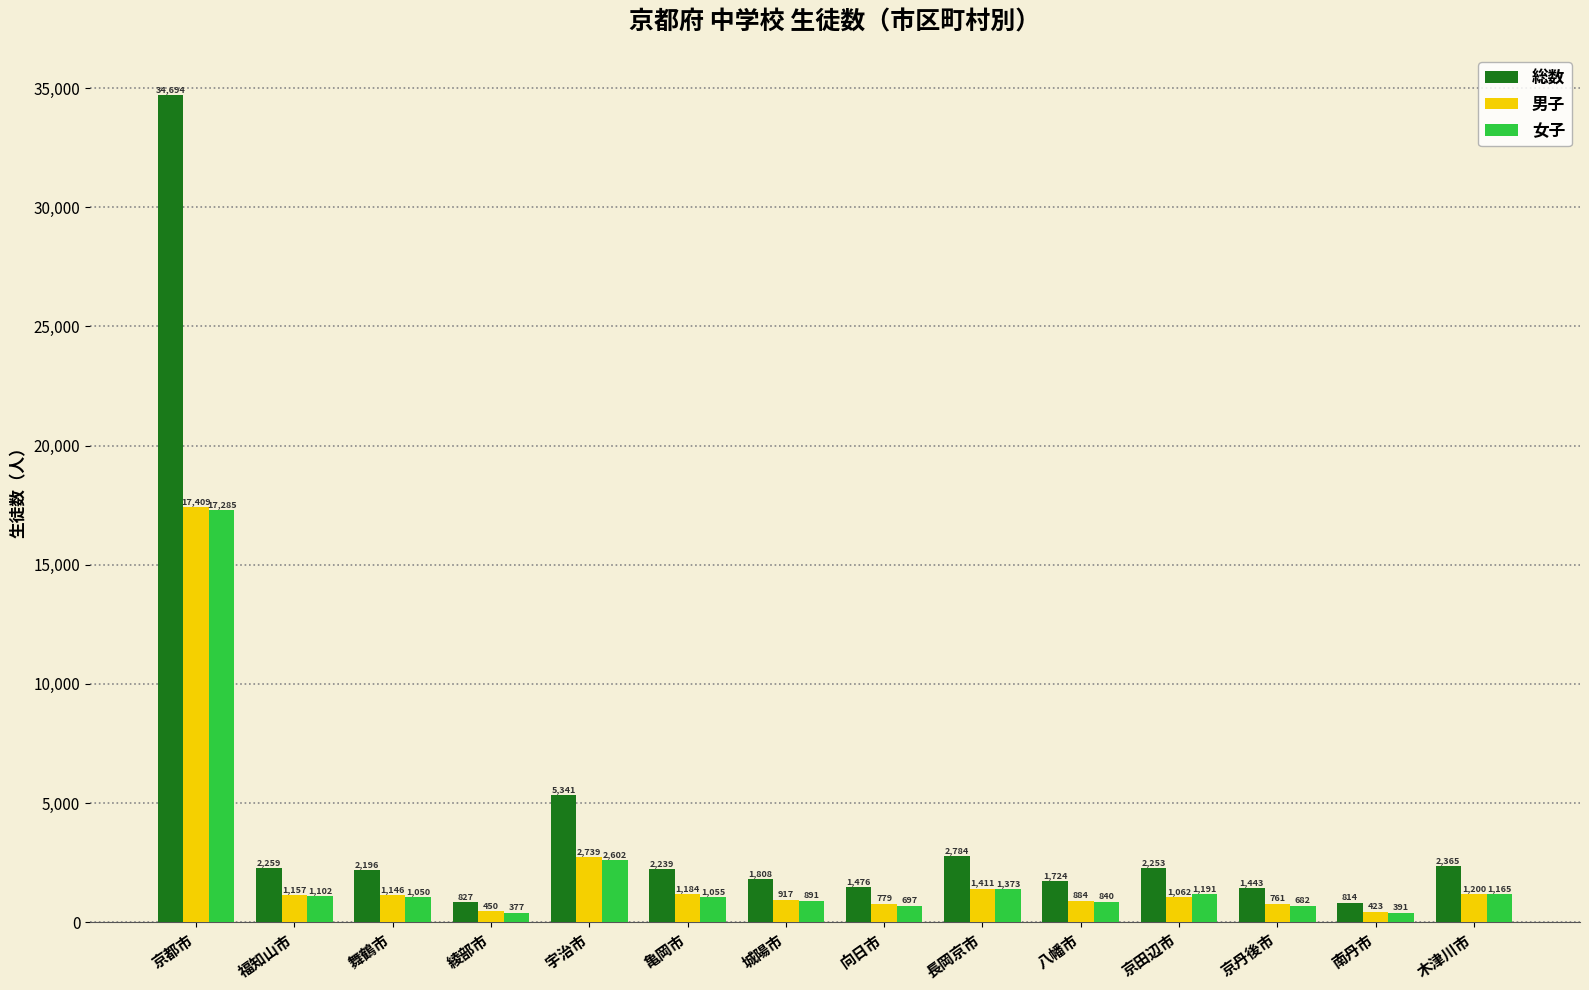

What is the lowest value of the 女子 series?

377